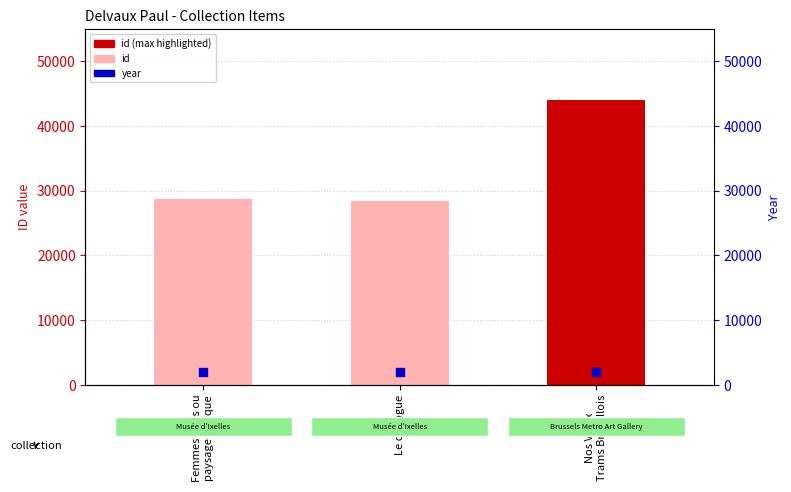

Which series contains the highest Y value?

id